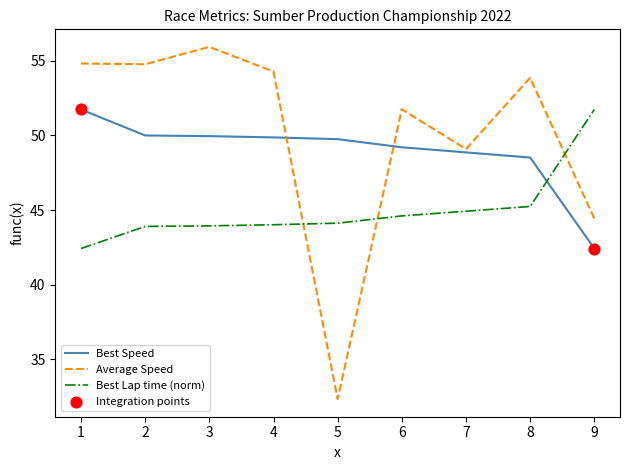

What is the total value across all series at 4?

148.1